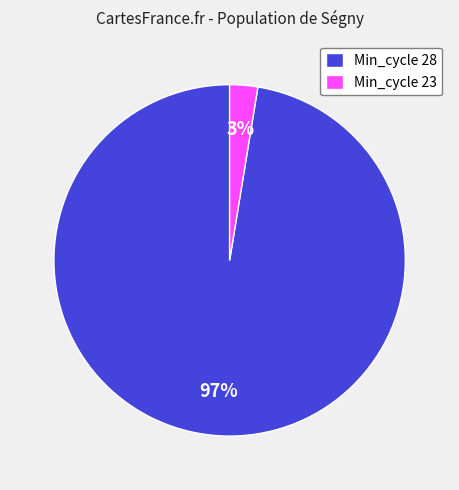

Combined, do Min_cycle 23 and Min_cycle 28 account for over 50%?

Yes